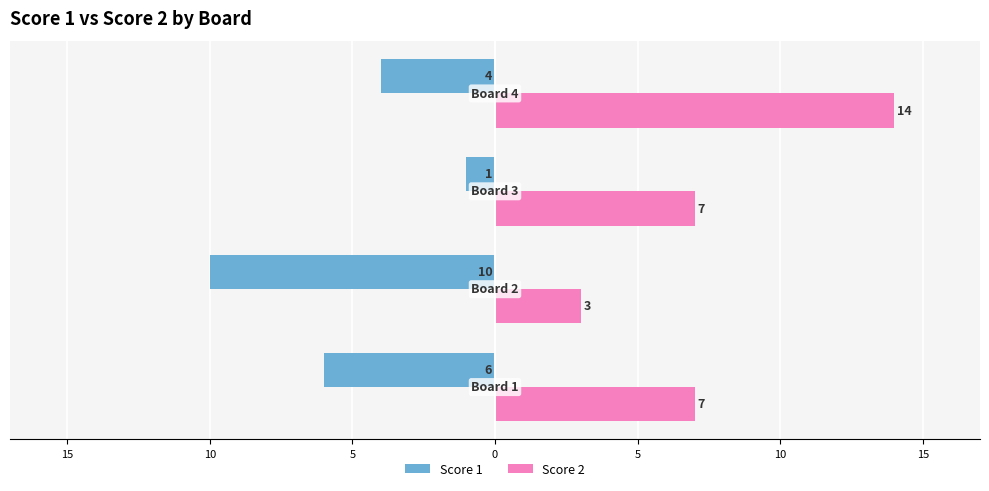

What are all the series names shown in the legend?

Score 1, Score 2